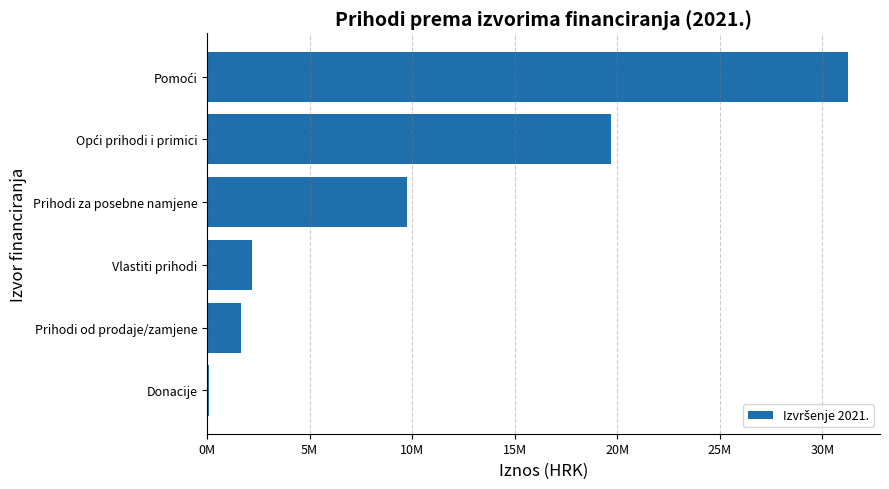

Are the bars horizontal?

Yes